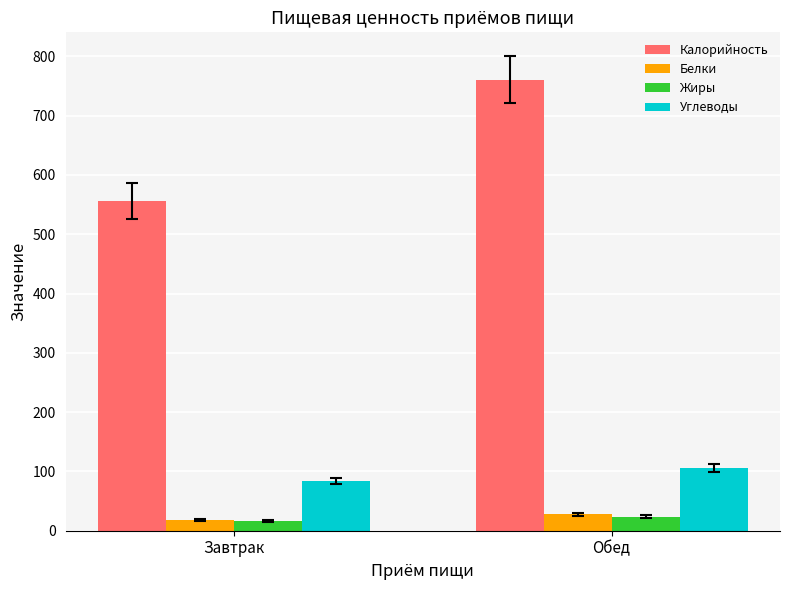

What position from the left is Завтрак?

1